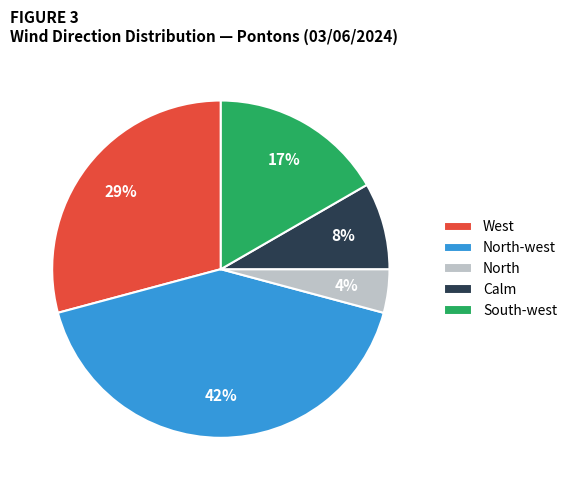

The North-west slice represents 42% of the pie. True or false?

True